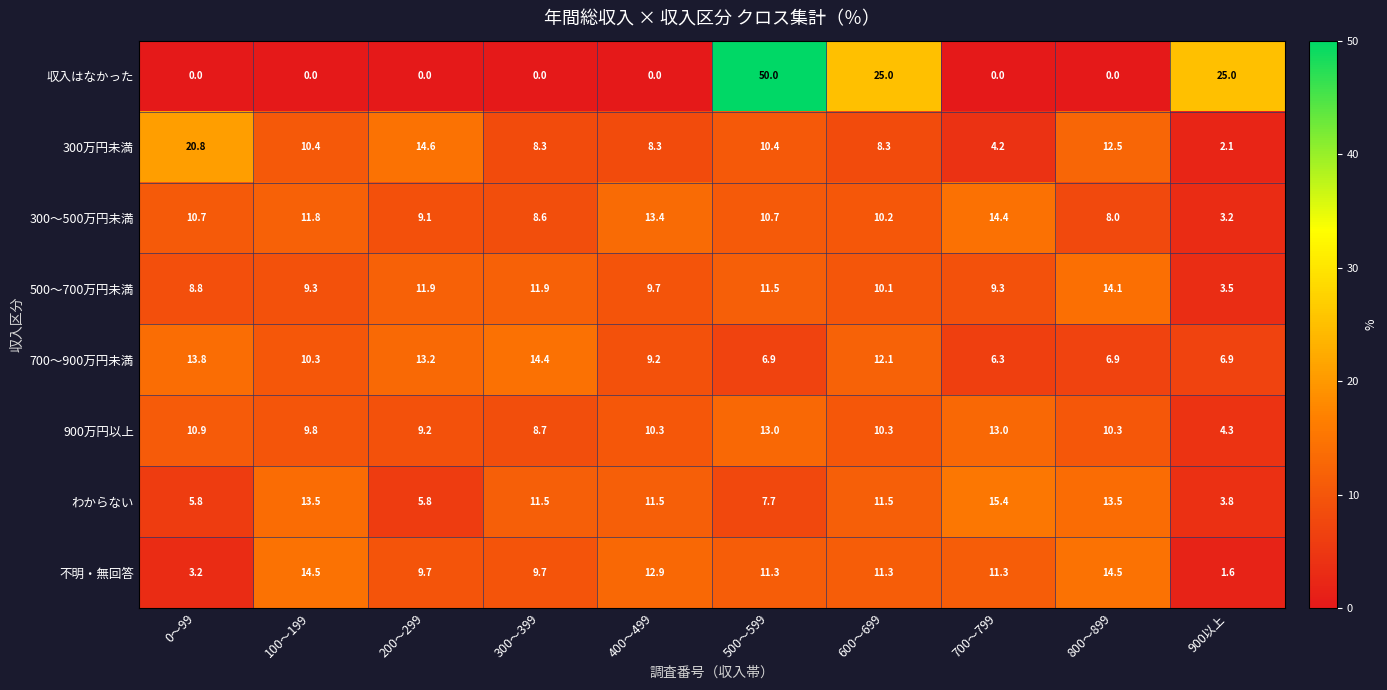

Which series has the widest spread of values?

収入はなかった